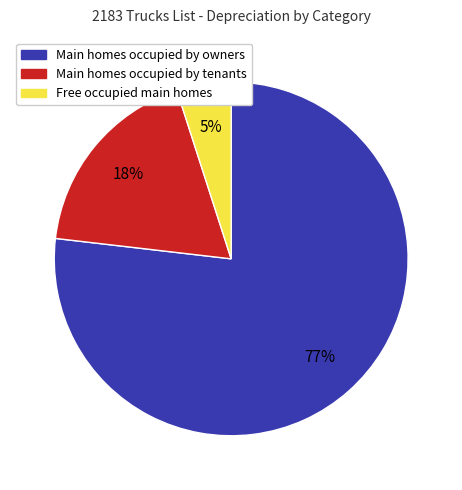

Is there any slice that represents more than half of the pie?

Yes